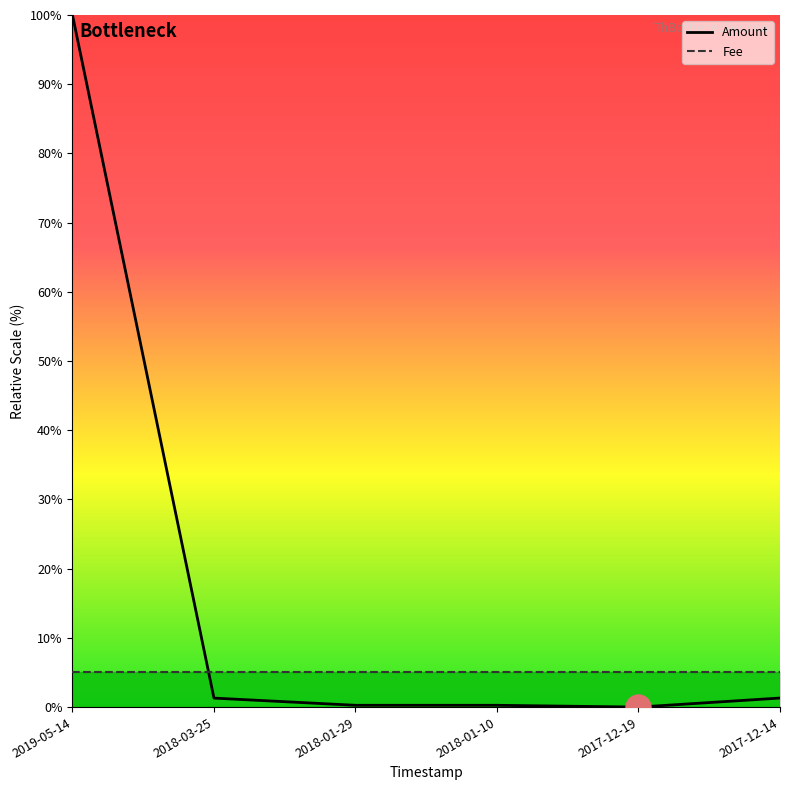

Does the chart display data point markers on the line(s)?

No